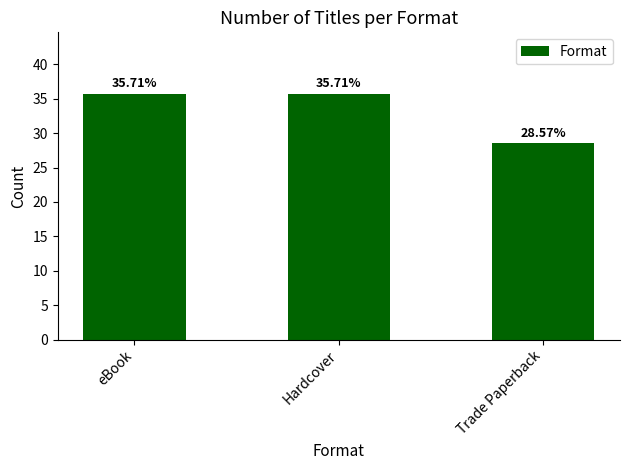

Reading right to left, extract all data points from this chart.

28.6	35.7	35.7